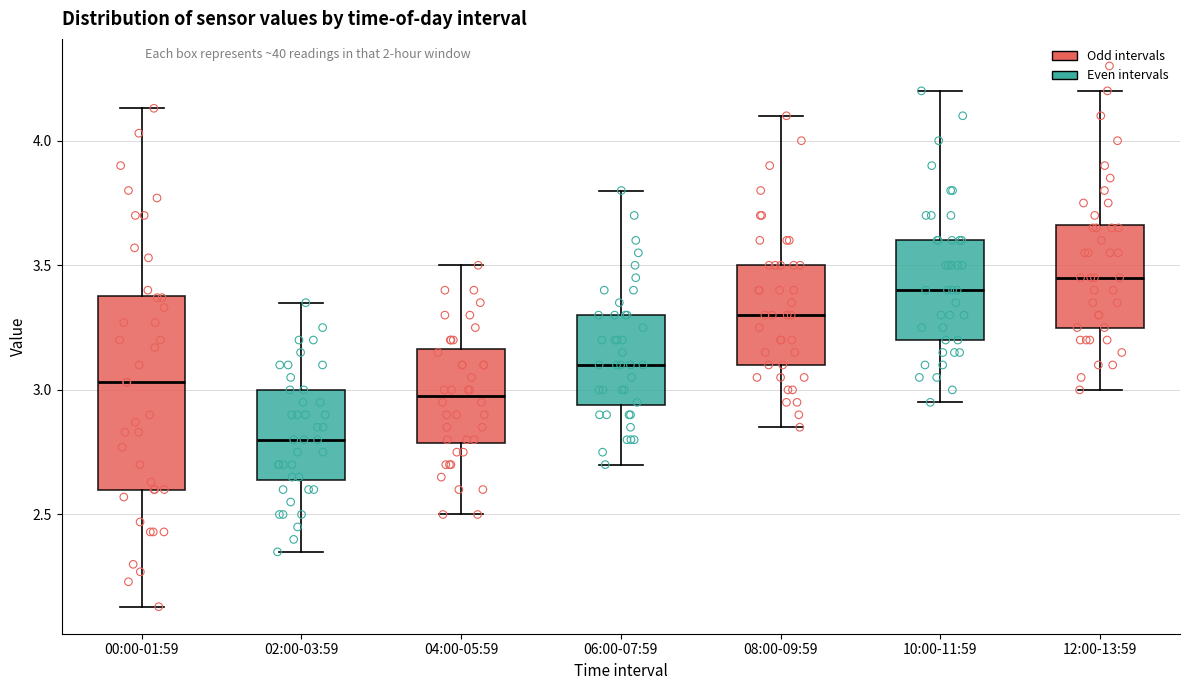

Which box is the tallest, from its lower edge to its upper edge?

00:00-01:59